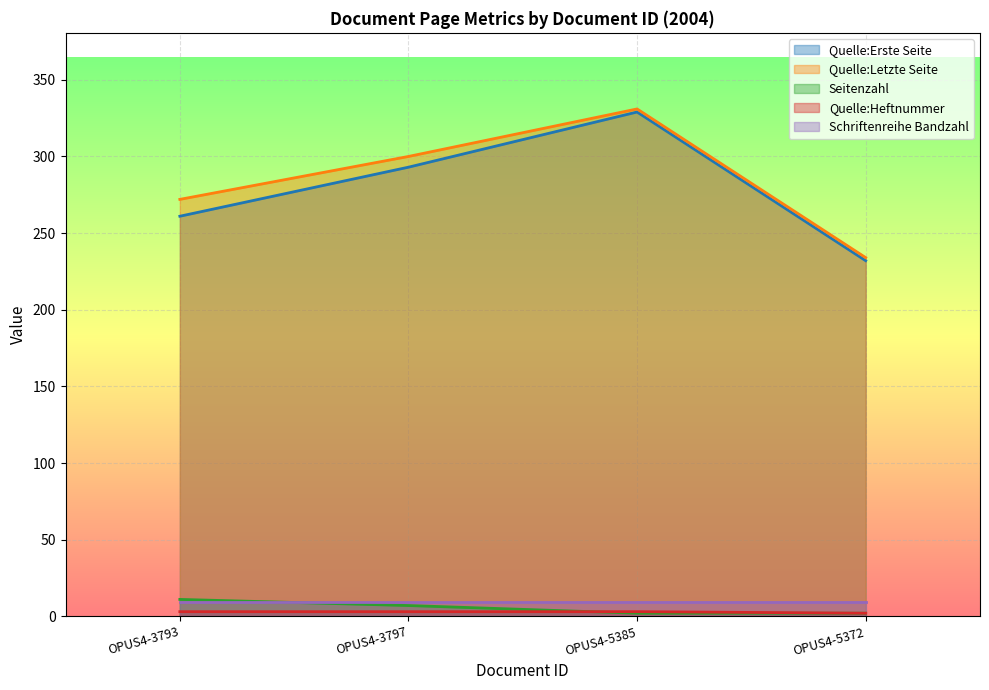

True or false: Quelle:Letzte Seite and Quelle:Heftnummer cross at least once.

False